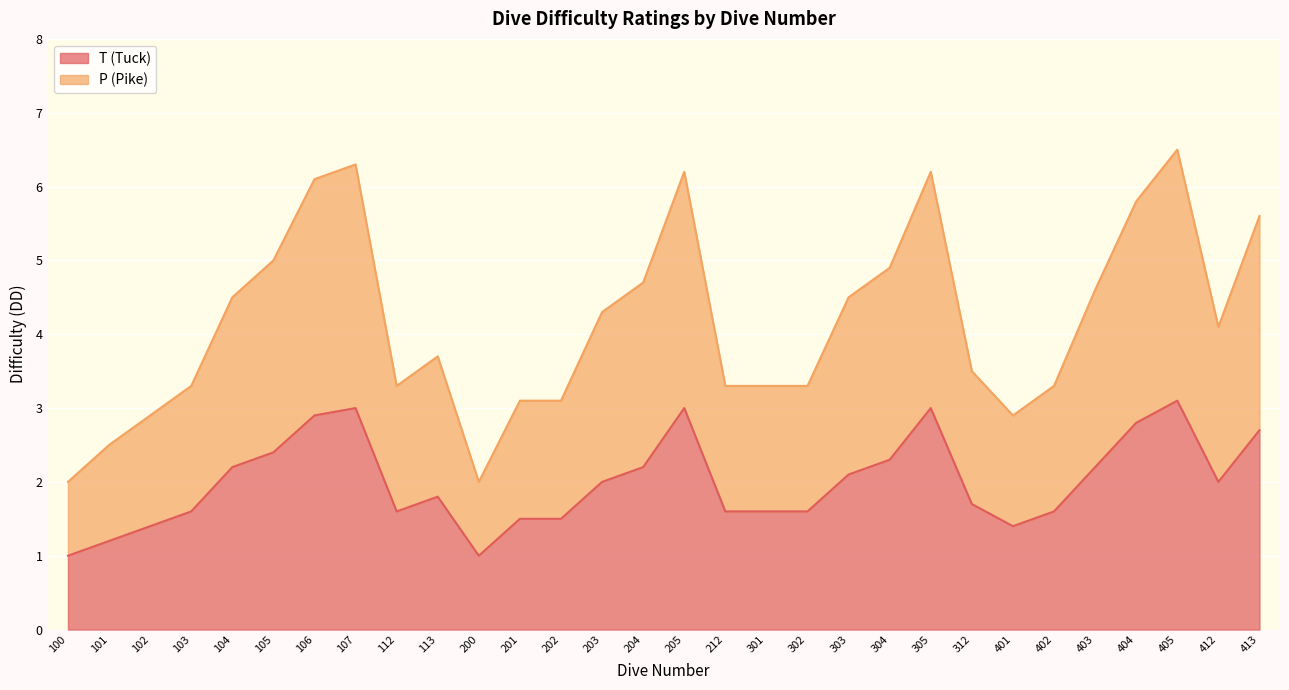

What are all the series names shown in the legend?

T (Tuck), P (Pike)